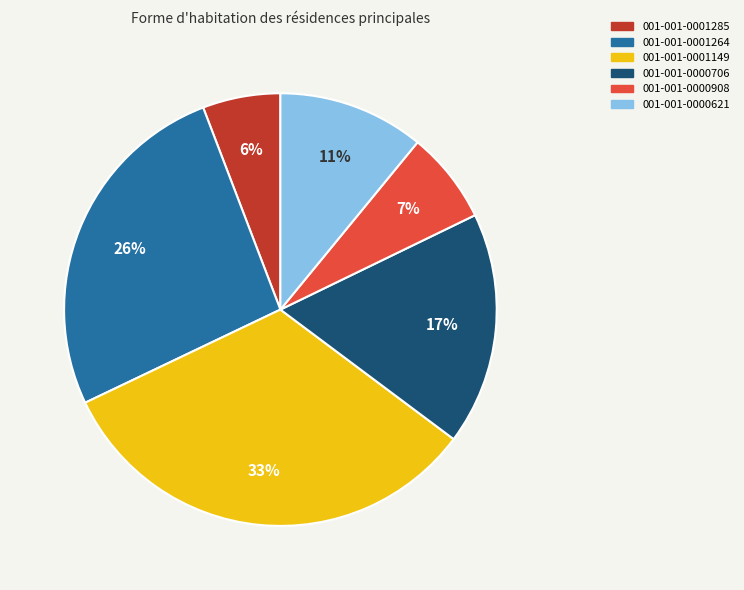

Which slice is the largest?

001-001-0001149